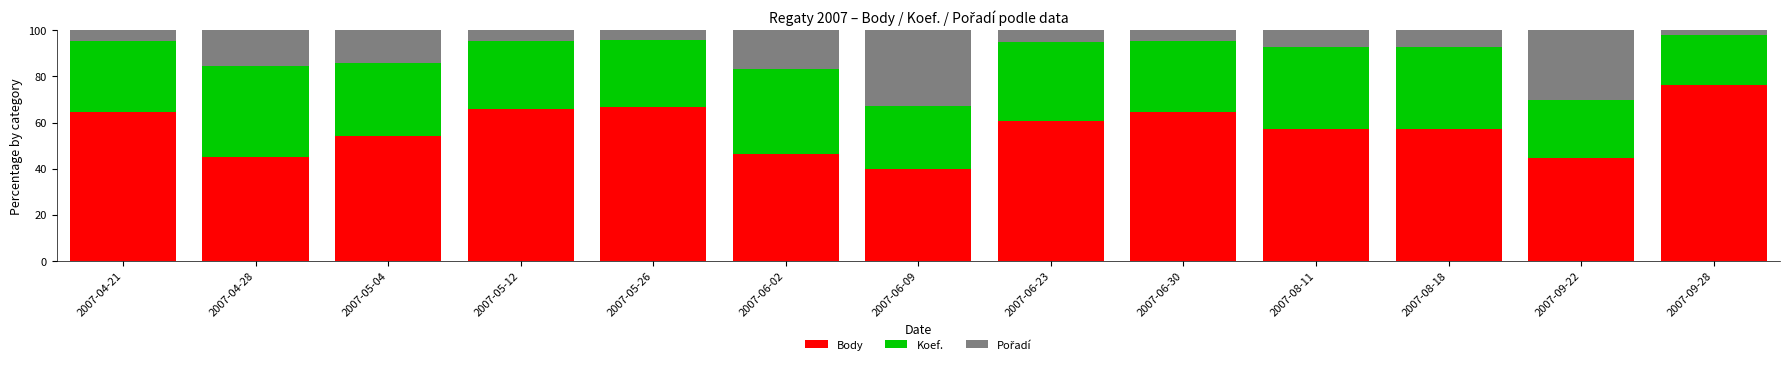

How many data points does each series have?

13